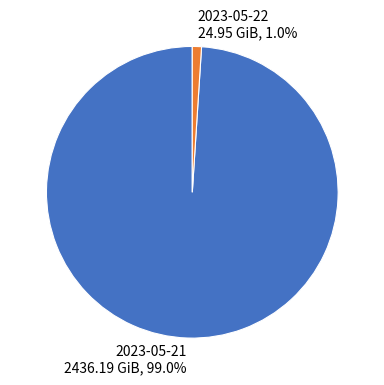

How many segments does this pie chart have?

2